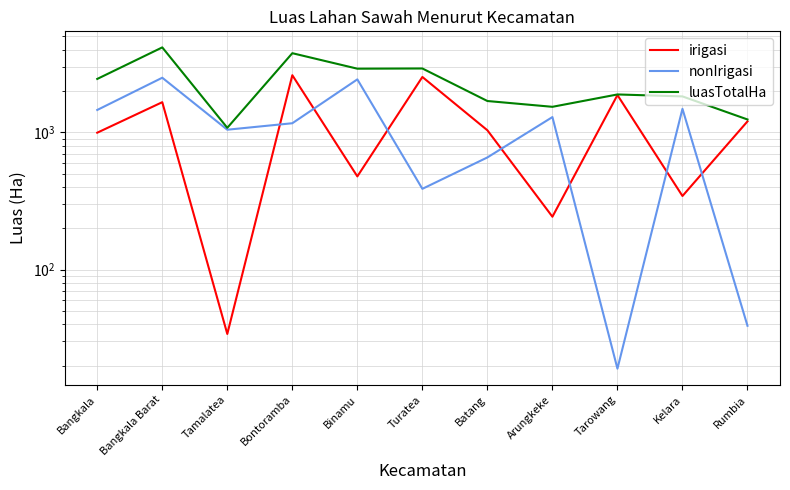

At how many categories does at least one series exceed 2687?

4